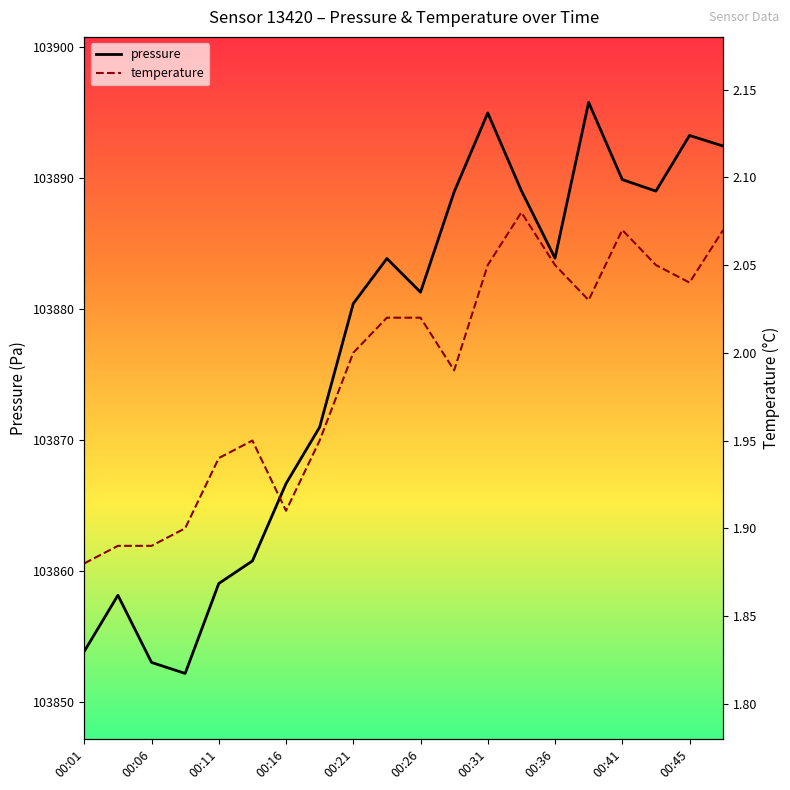

True or false: temperature and pressure intersect in this chart.

False